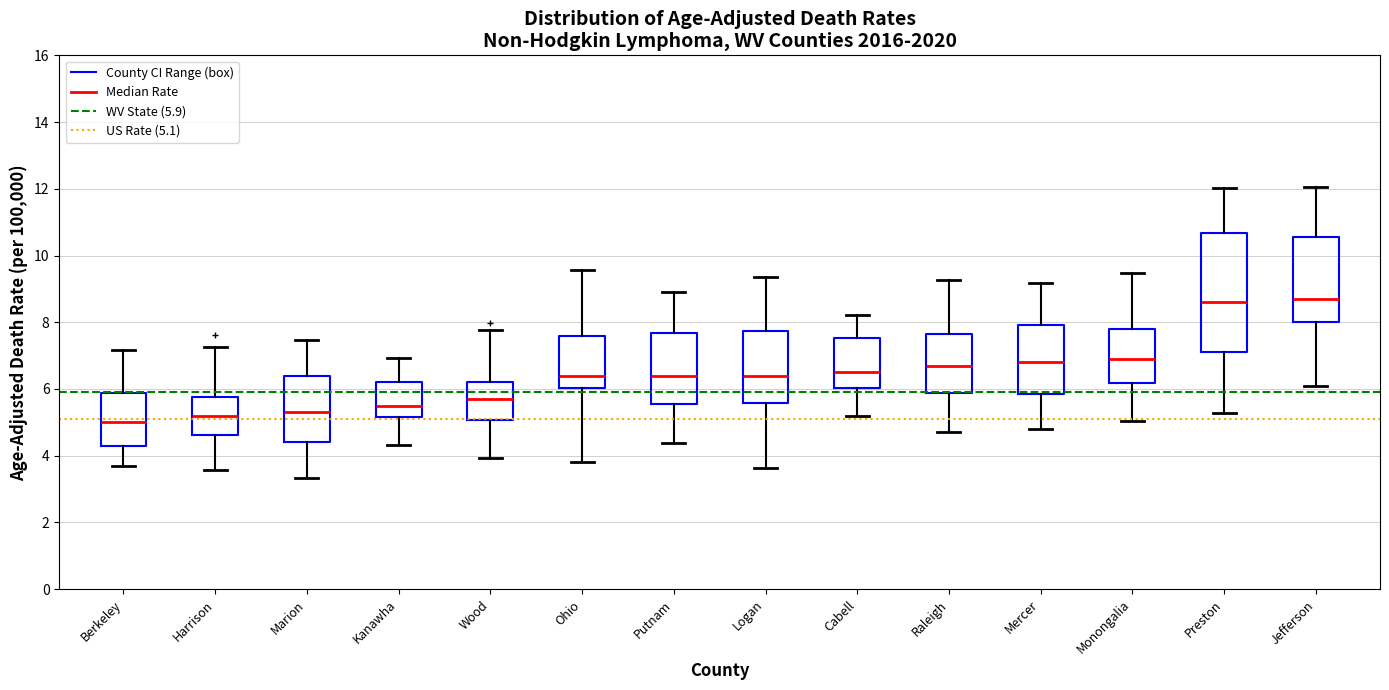

Reading left to right, read every box against the y-axis: the position of its median line, the range the box covers, and the ends of its whiskers. The values are not printed on the chart, so give them approximately, as read against the axis.

Berkeley: median 5.0, box 4.2 to 5.8, whiskers 3.6 to 7.2
Harrison: median 5.2, box 4.6 to 5.8, whiskers 3.6 to 7.2
Marion: median 5.4, box 4.4 to 6.4, whiskers 3.4 to 7.4
Kanawha: median 5.6, box 5.2 to 6.2, whiskers 4.4 to 7.0
Wood: median 5.8, box 5.0 to 6.2, whiskers 4.0 to 7.8
Ohio: median 6.4, box 6.0 to 7.6, whiskers 3.8 to 9.6
Putnam: median 6.4, box 5.6 to 7.6, whiskers 4.4 to 9.0
Logan: median 6.4, box 5.6 to 7.8, whiskers 3.6 to 9.4
Cabell: median 6.6, box 6.0 to 7.6, whiskers 5.2 to 8.2
Raleigh: median 6.8, box 5.8 to 7.6, whiskers 4.8 to 9.2
Mercer: median 6.8, box 5.8 to 8.0, whiskers 4.8 to 9.2
Monongalia: median 7.0, box 6.2 to 7.8, whiskers 5.0 to 9.4
Preston: median 8.6, box 7.2 to 10.6, whiskers 5.2 to 12.0
Jefferson: median 8.8, box 8.0 to 10.6, whiskers 6.0 to 12.0